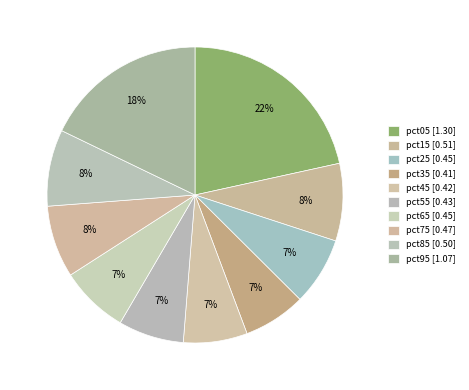

How many segments does this pie chart have?

10